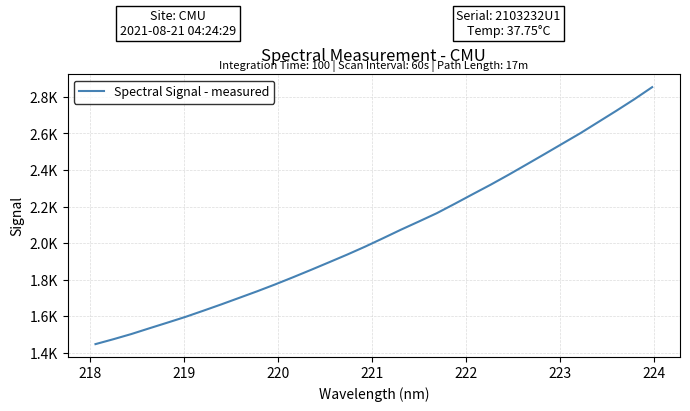

Does the chart display data point markers on the line(s)?

No